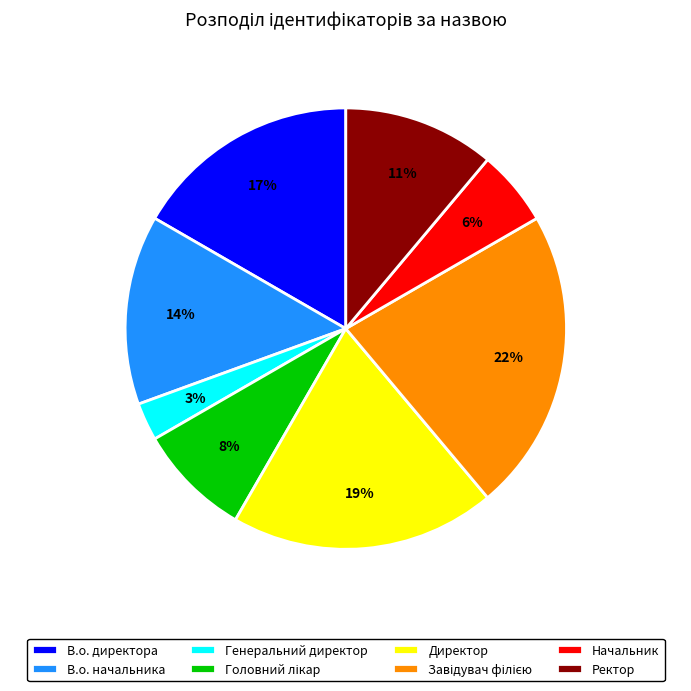

Is Ректор the majority of the pie?

No